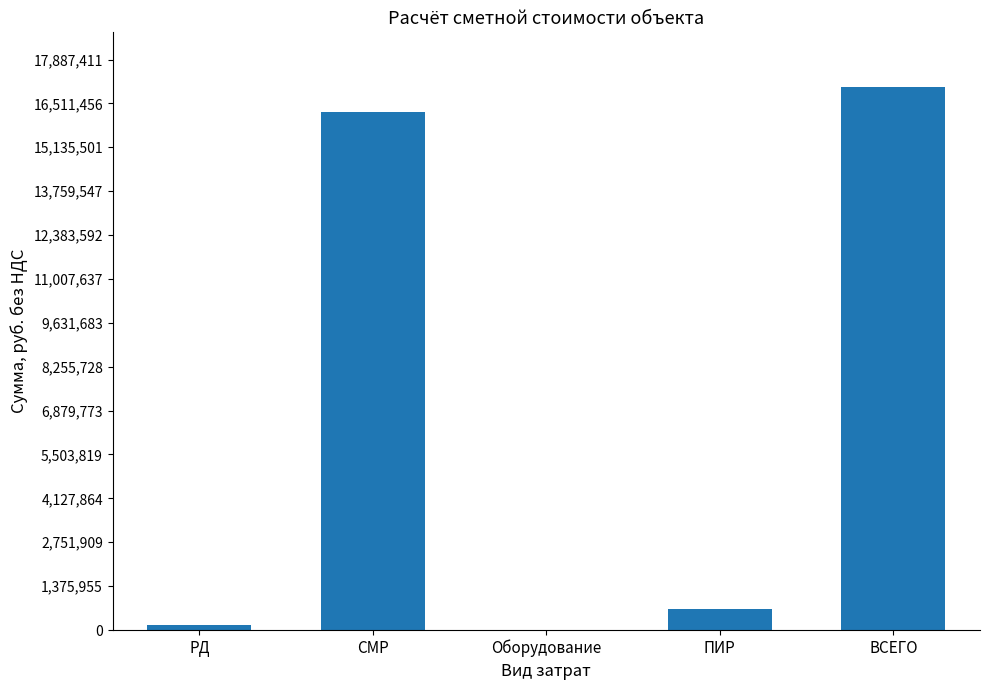

How many values are above zero?

4